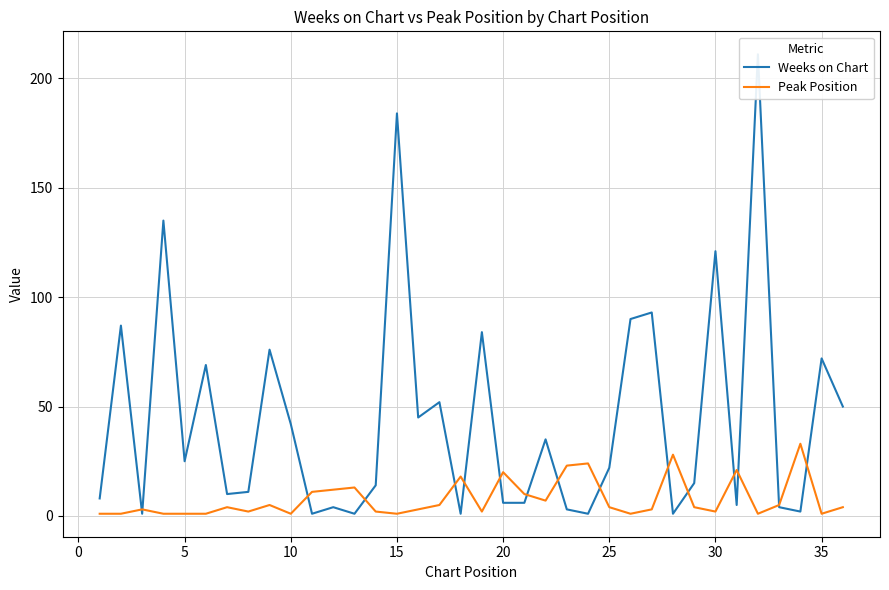

The Peak Position series shows 4 at 25. True or false?

True